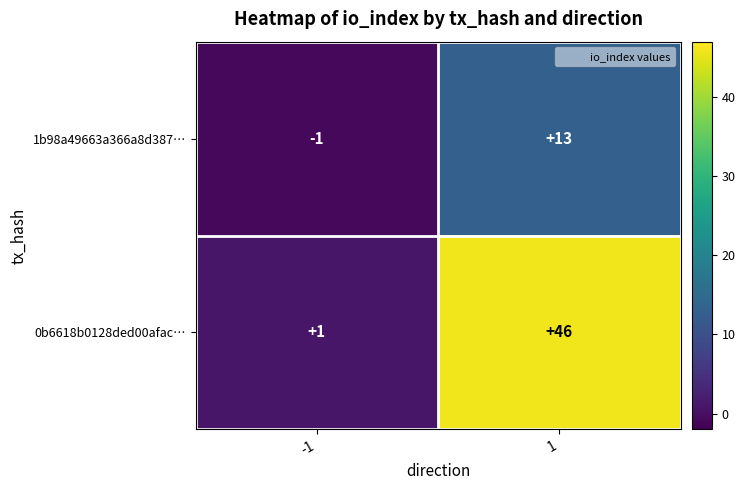

What is the sum of the 1b98a49663a366a8d387… values at -1 and 1?

12